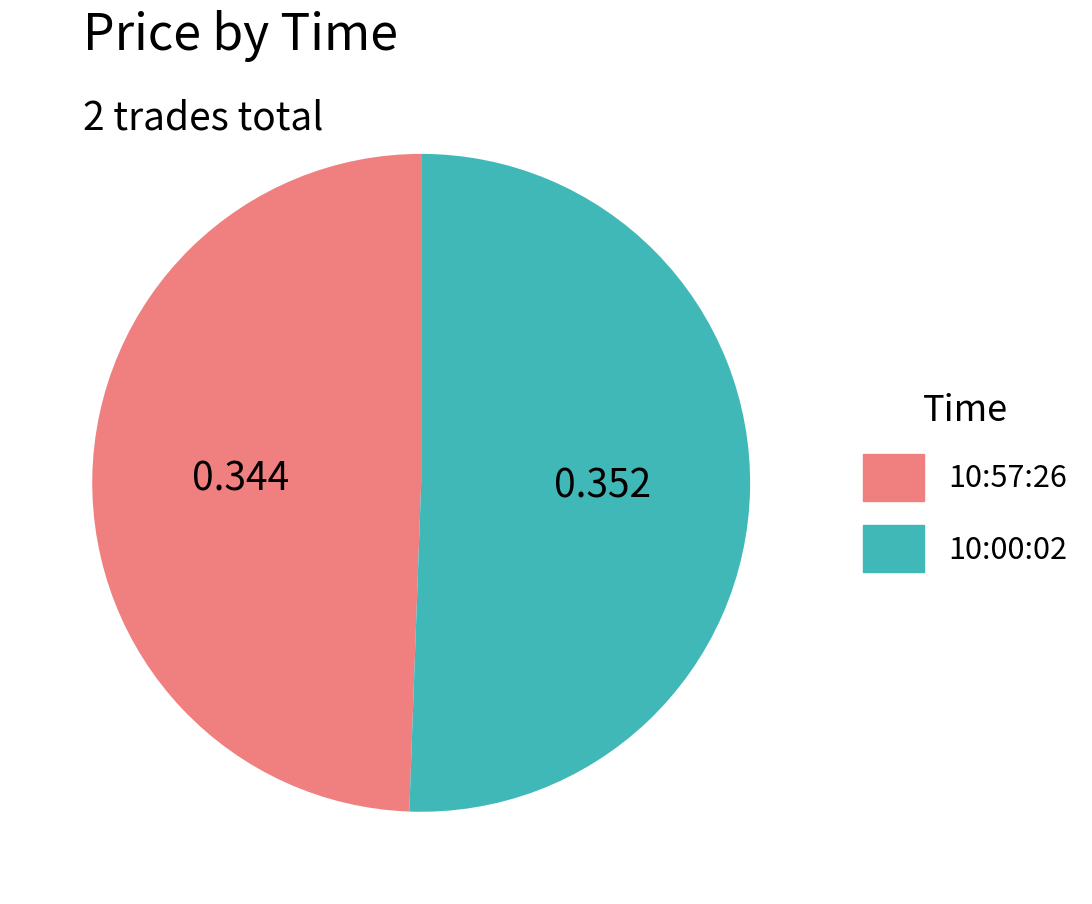

Does 10:57:26 account for over 50% of the chart?

No